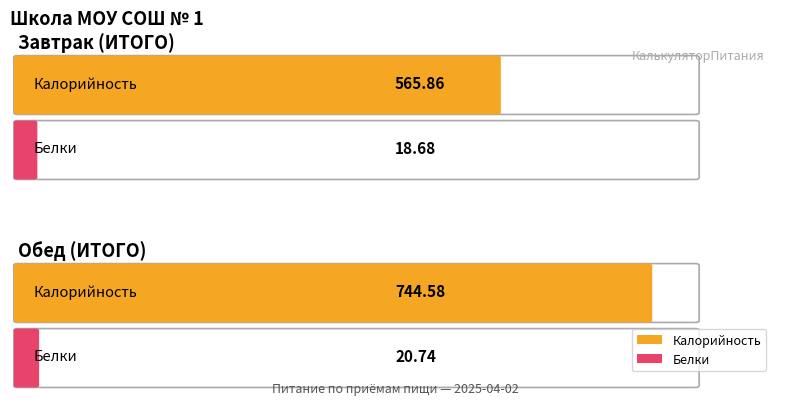

Which category has the lowest value across all series?

Завтрак (ИТОГО)